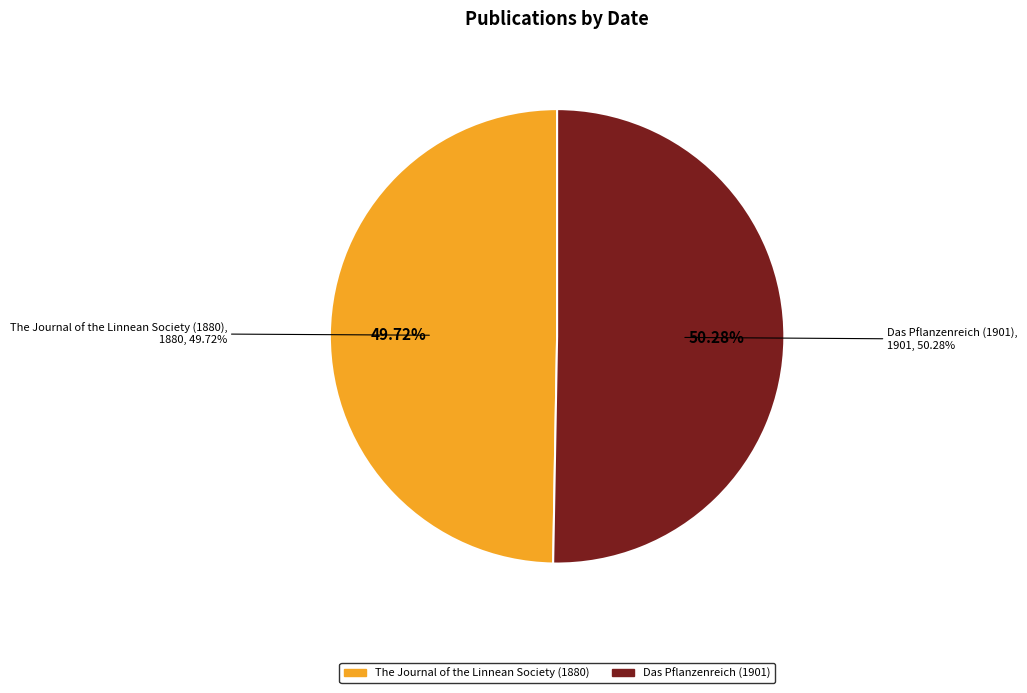

The The Journal of the Linnean Society (1880) slice represents 50% of the pie. True or false?

True